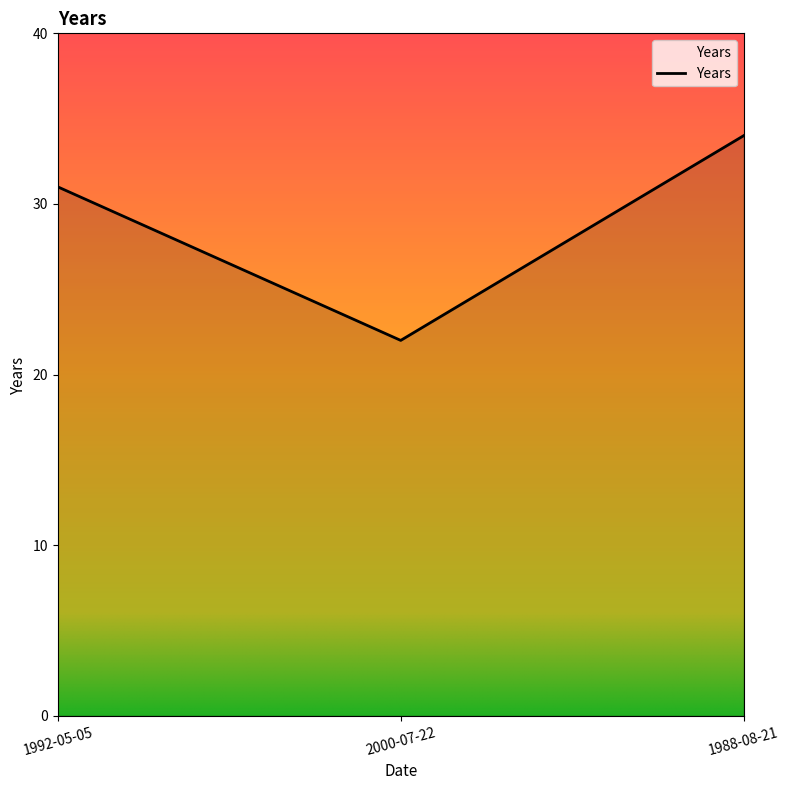

Is this an area chart (filled region under the line)?

Yes